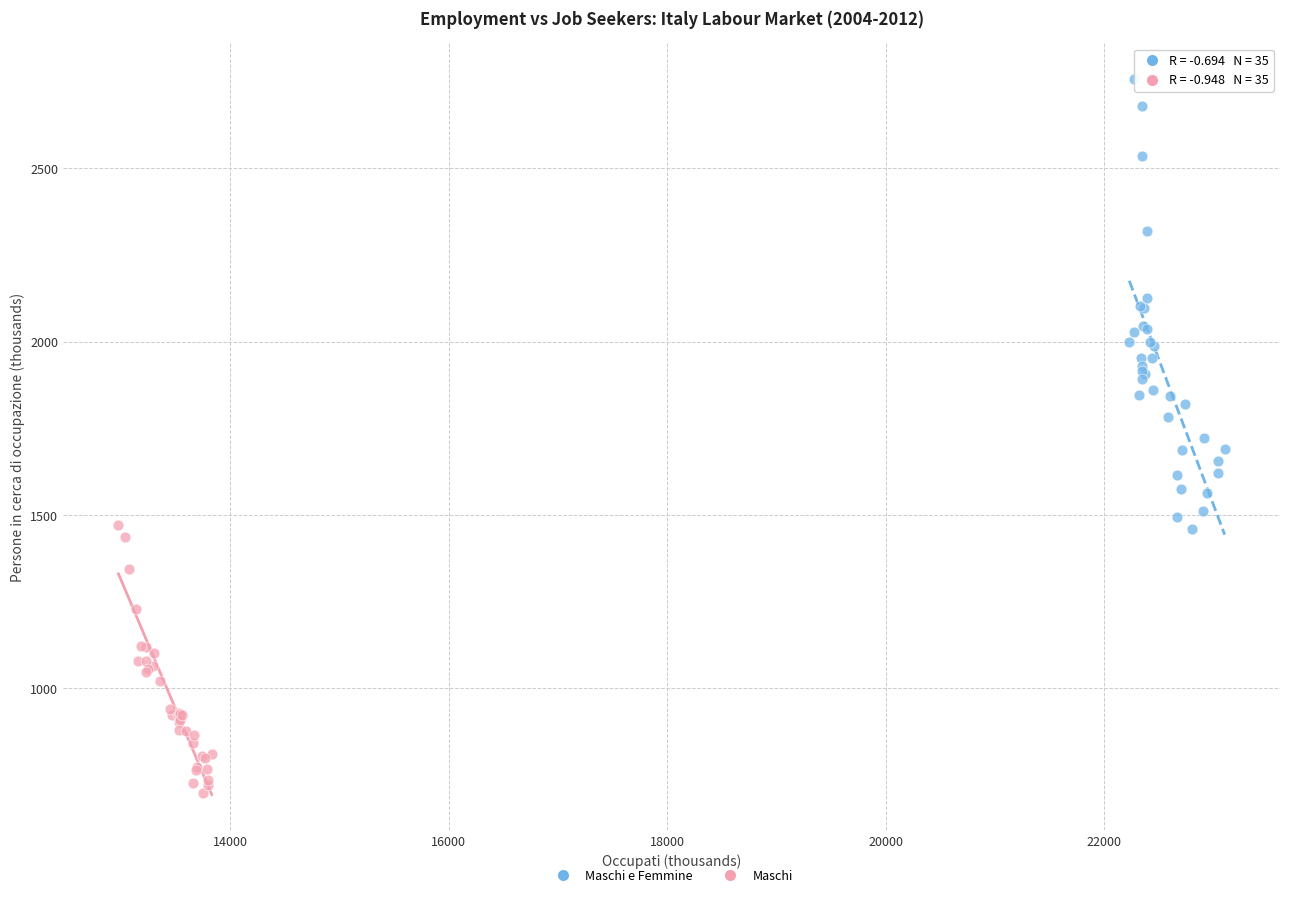

Which series reaches the minimum Y coordinate?

Maschi